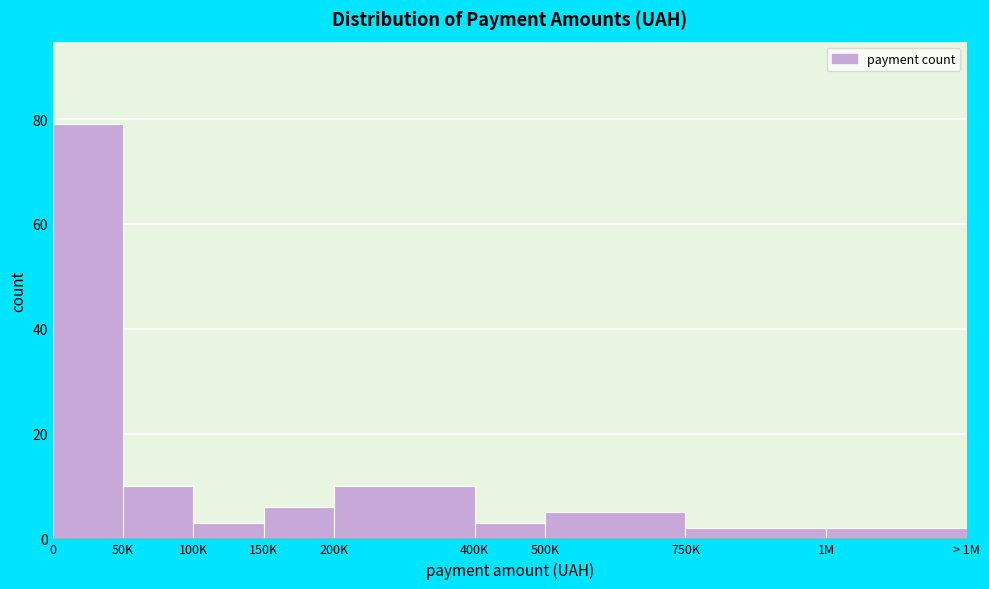

Reading left to right, extract all data points from this chart.

0=79	50K=10	100K=3	150K=6	200K=10	400K=3	500K=5	750K=2	1M=2